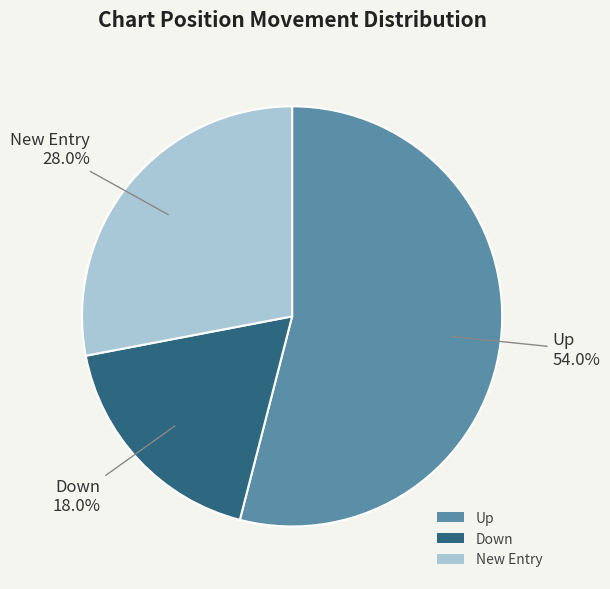

Between Down and Up, which is larger?

Up